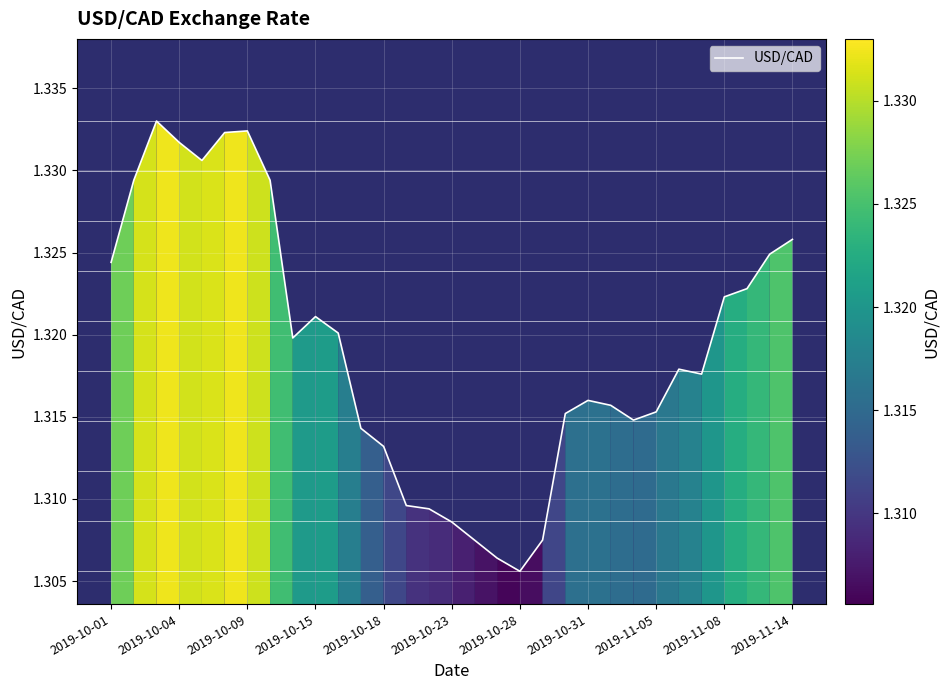

Which label corresponds to the smallest value in the chart?

2019-10-28